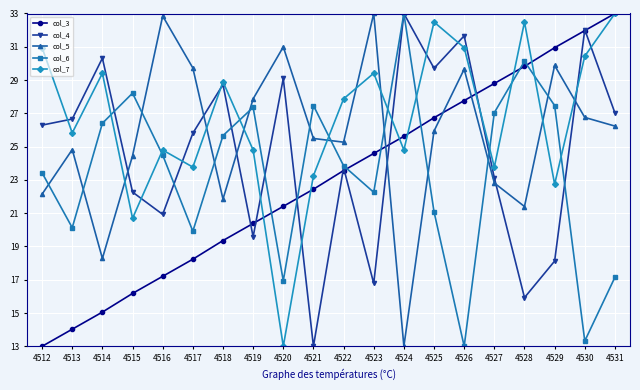

The value of col_3 at 4516 is 25.4. True or false?

False